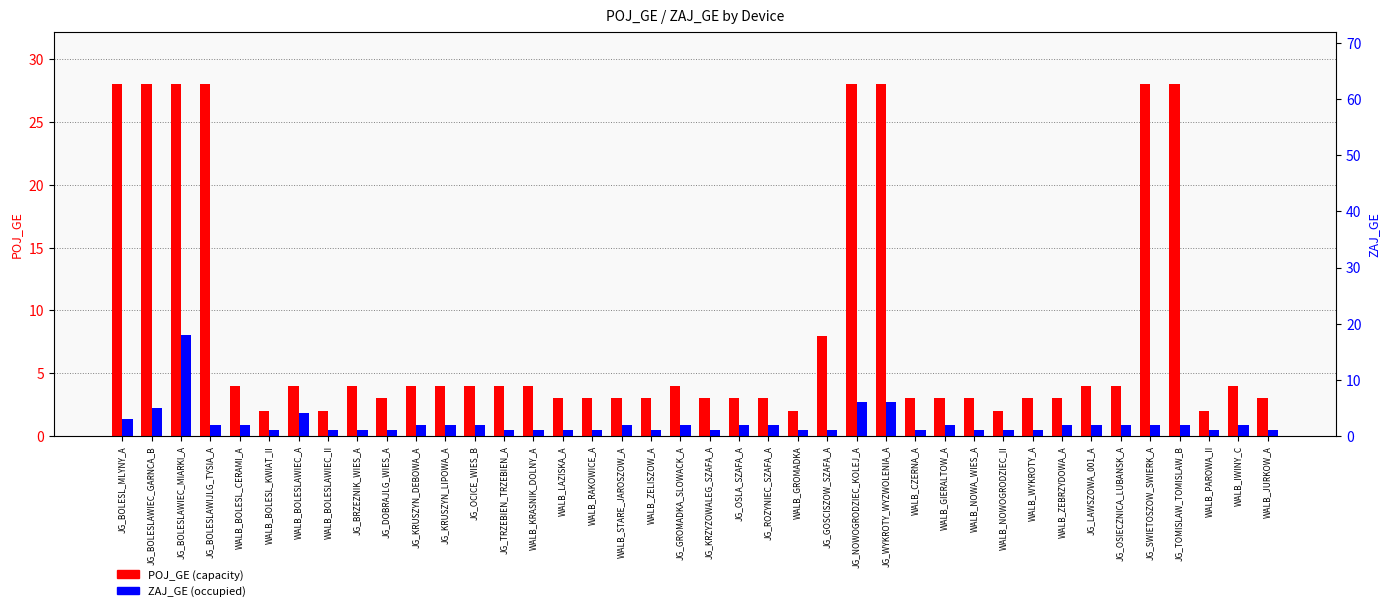

What is the label of the 17th bar from the left?

WALB_RAKOWICE_A